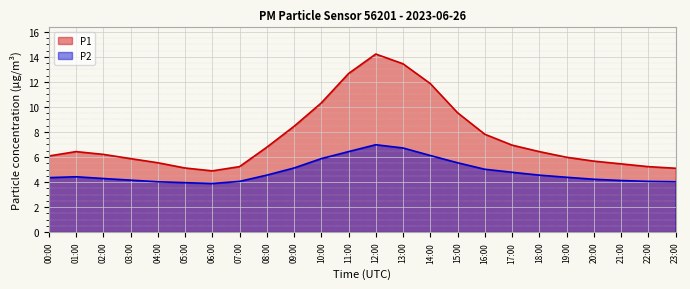

At which category does P1 reach its first local valley?

06:00